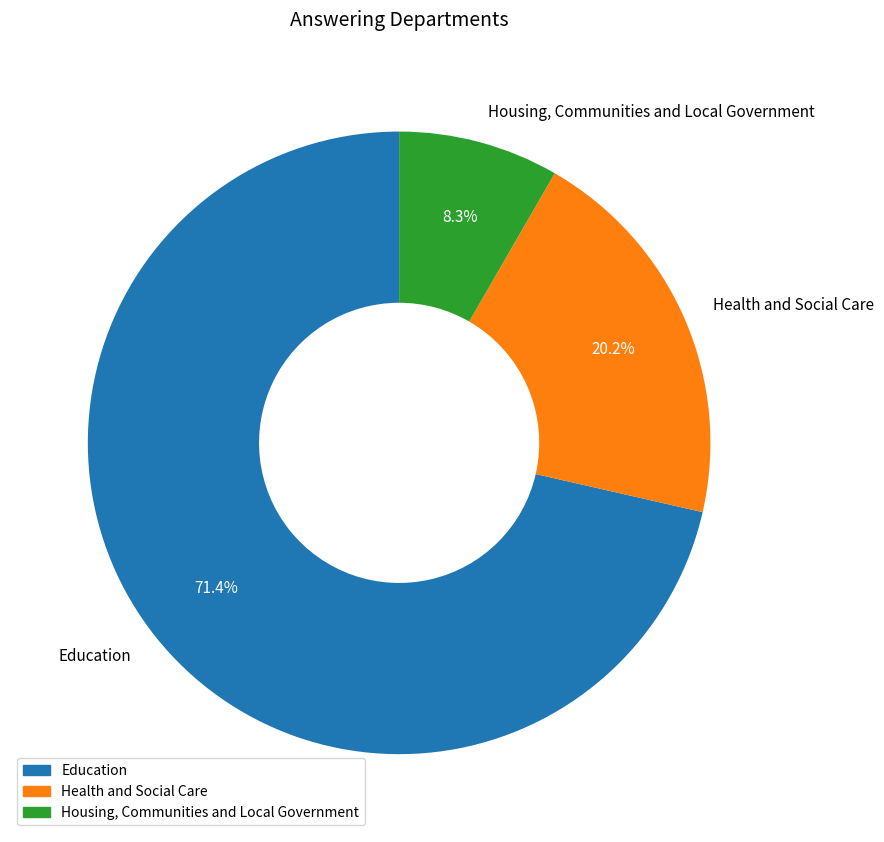

What is the largest slice in the pie chart?

Education